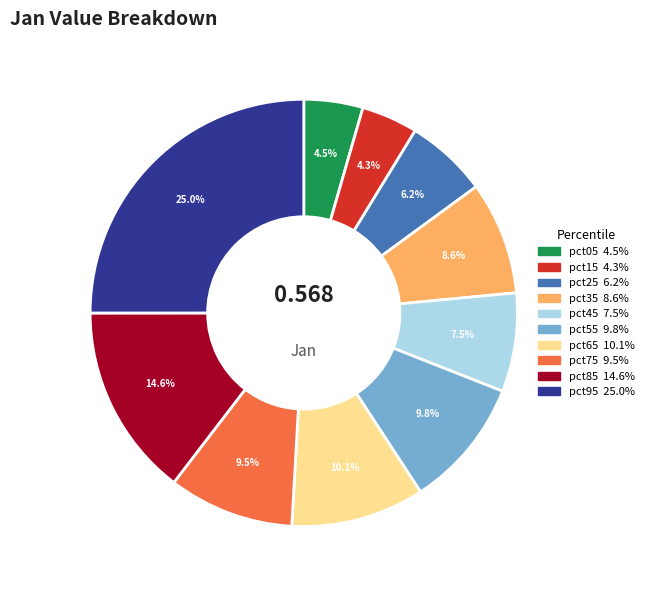

Is the sum of pct55 and pct25 greater than half?

No